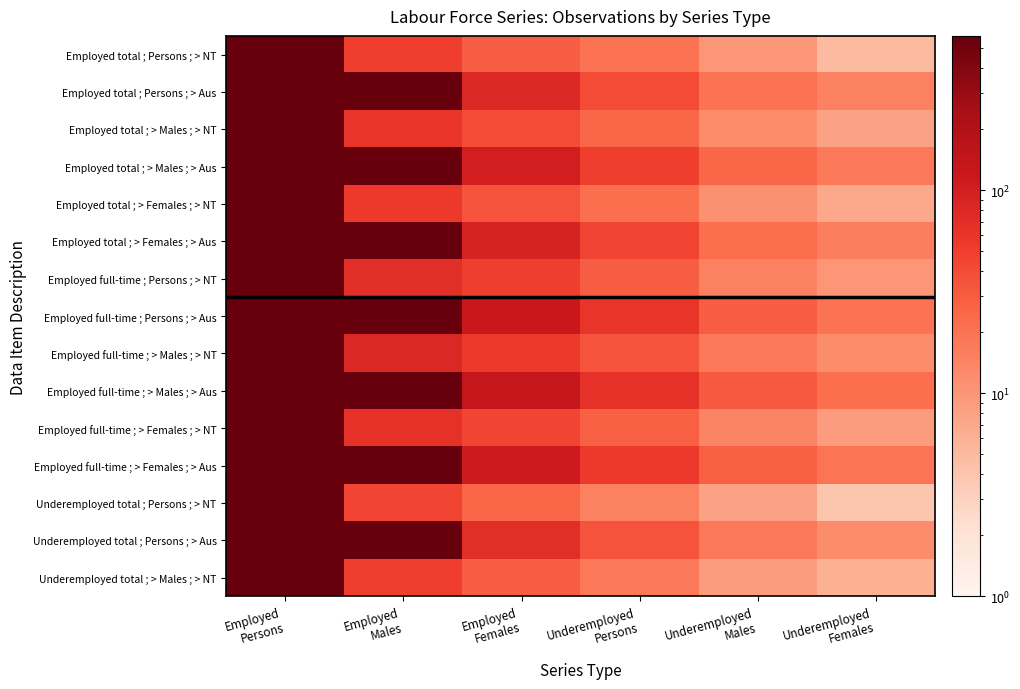

What is the spread (max minus min) of values at Underemployed
Females?

18